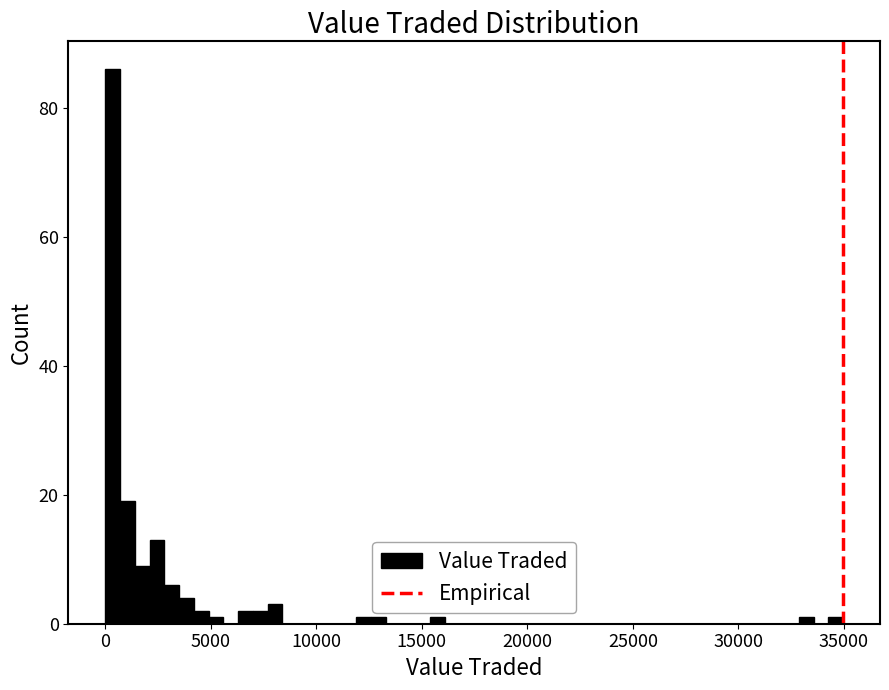

Around what value on the x-axis is the tallest bar? Give the approximate position of its centre, as read against the axis.

500